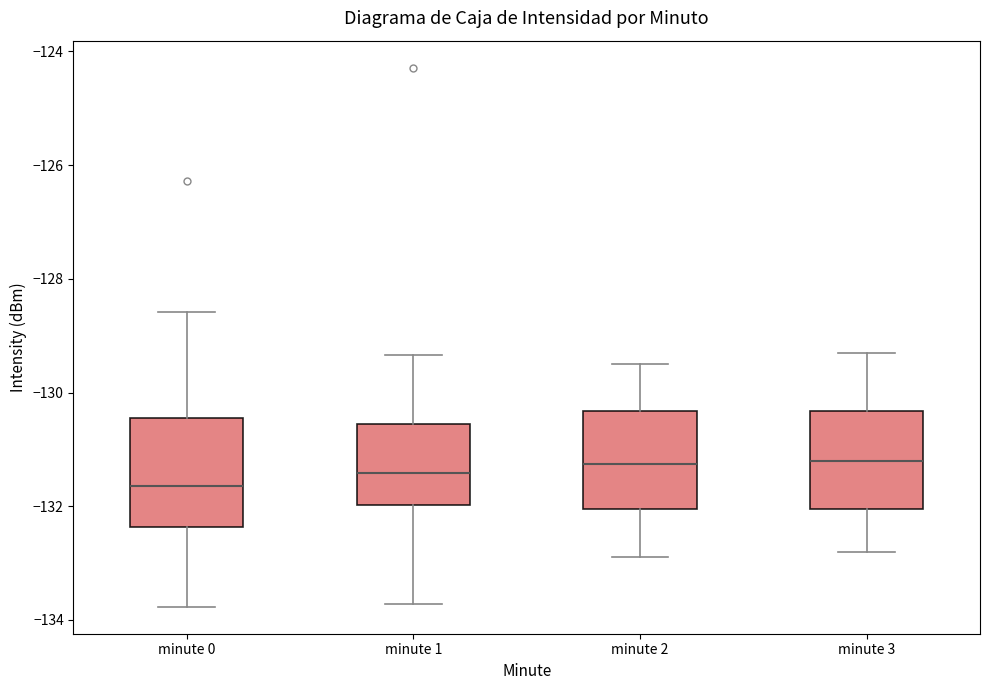

Where does the upper whisker of the box for minute 2 end on the y-axis? The values are not printed on the chart, so give them approximately, as read against the axis.

-129.4